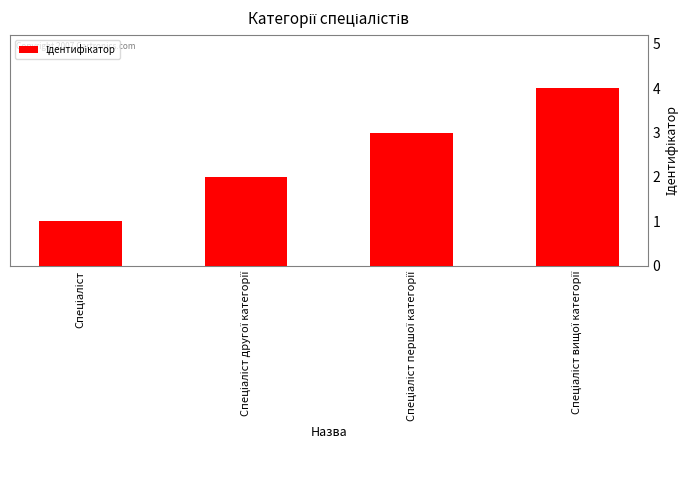

What is the difference between the maximum and minimum values?

3